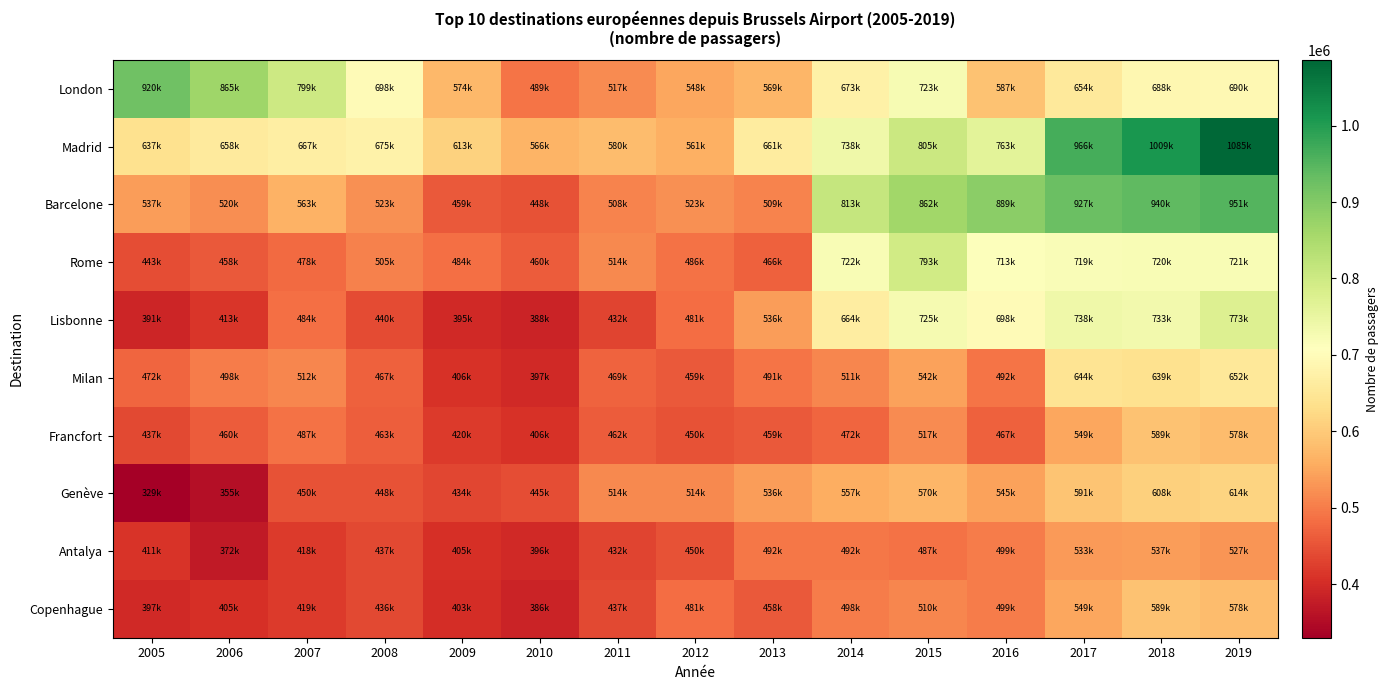

At 2009, list the series in order from smallest to largest.

Lisbonne, Copenhague, Antalya, Milan, Francfort, Genève, Barcelone, Rome, London, Madrid